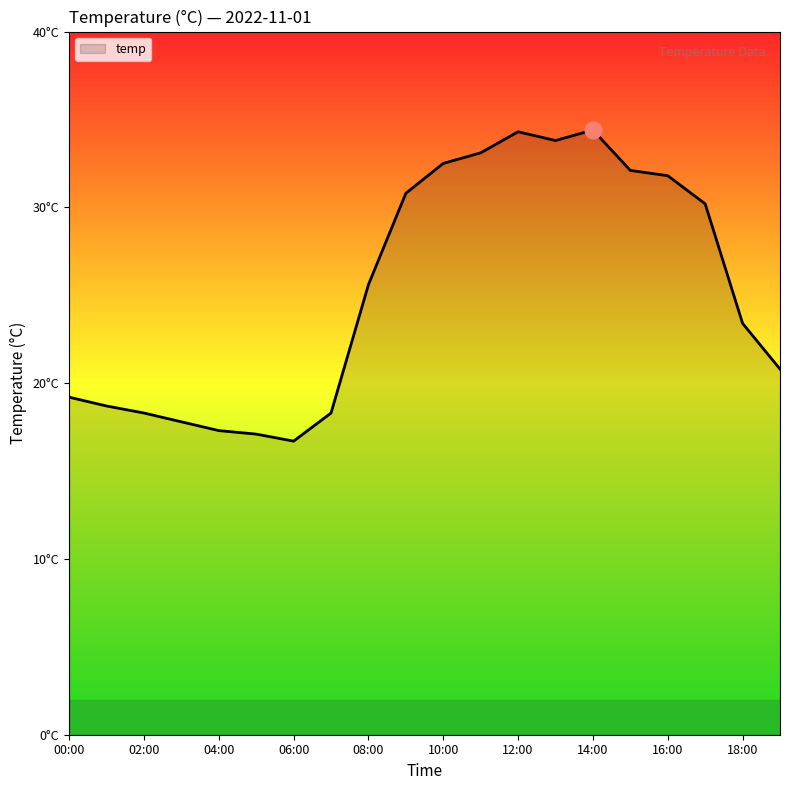

Is this an area chart (filled region under the line)?

Yes